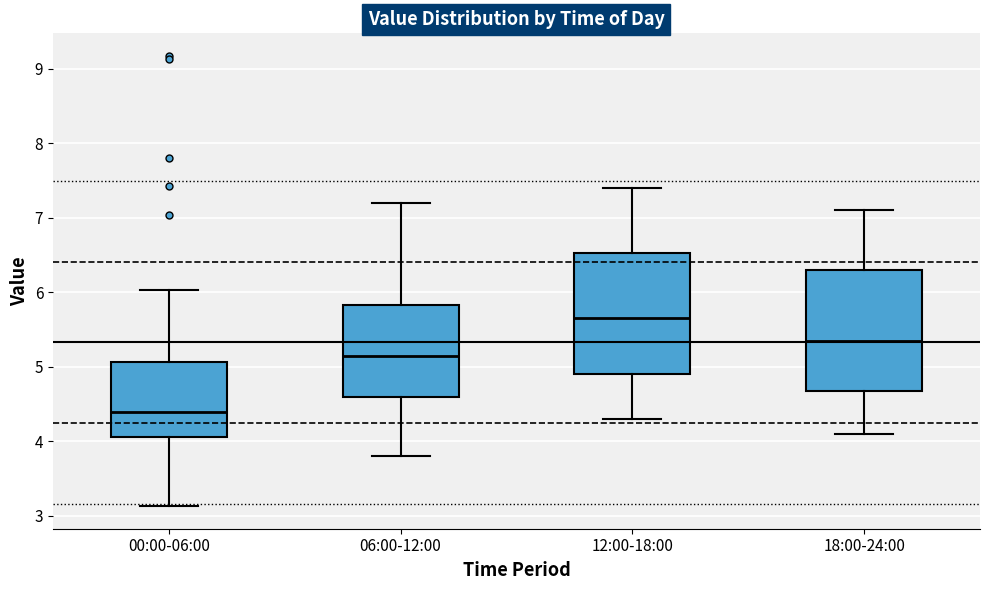

Reading left to right, transcribe this box plot: for each box, give where its median line is, the range the box spans, and where its two whiskers end, as read against the y-axis. The values are not printed on the chart, so give them approximately, as read against the axis.

00:00-06:00: median 4.4, box 4.1 to 5.1, whiskers 3.1 to 6.0
06:00-12:00: median 5.2, box 4.6 to 5.8, whiskers 3.8 to 7.2
12:00-18:00: median 5.7, box 4.9 to 6.5, whiskers 4.3 to 7.4
18:00-24:00: median 5.4, box 4.7 to 6.3, whiskers 4.1 to 7.1